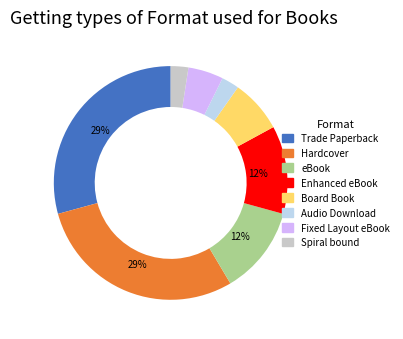

What percentage is the Board Book slice, to the nearest percent?

7%